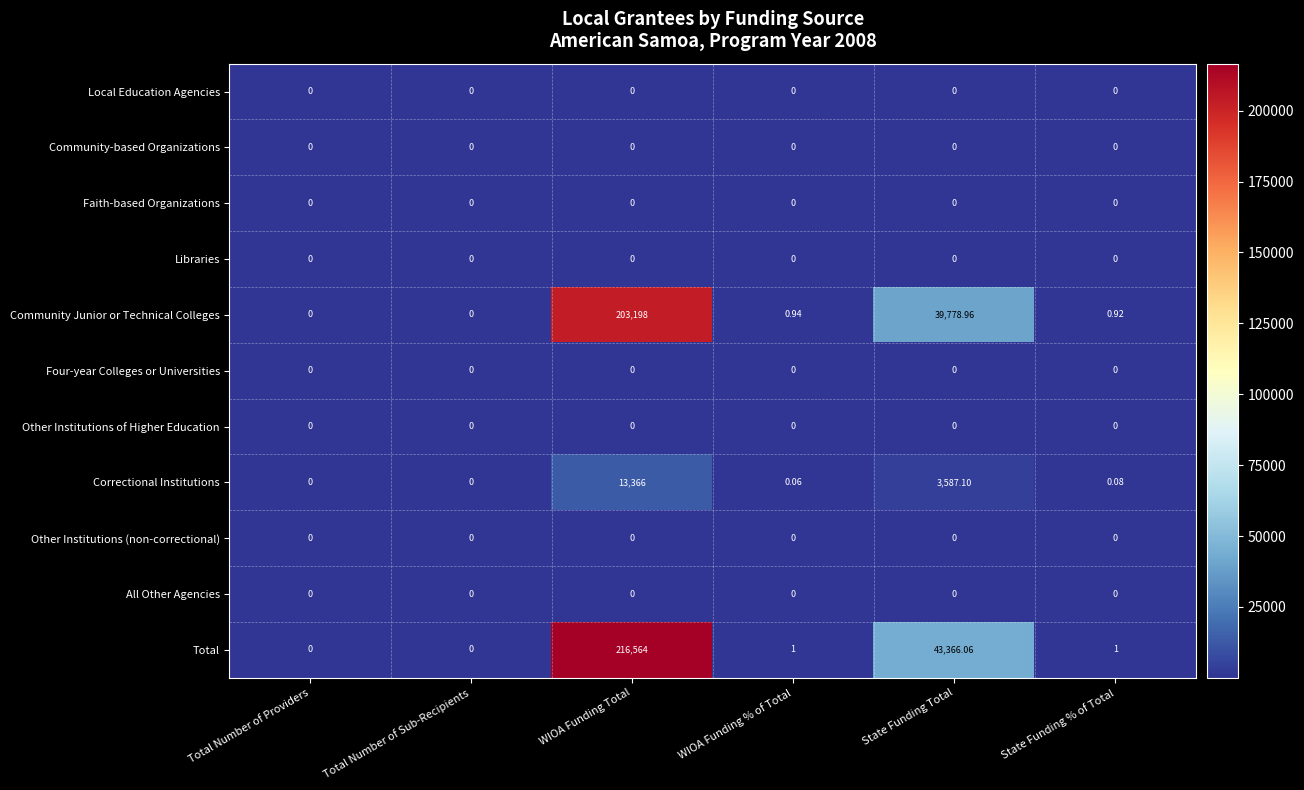

What is the total value across all series at State Funding Total?

86732.1